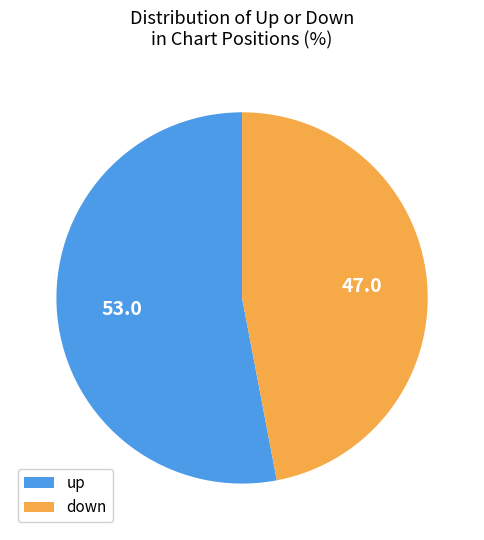

Is it true that up is 53% of the pie?

True